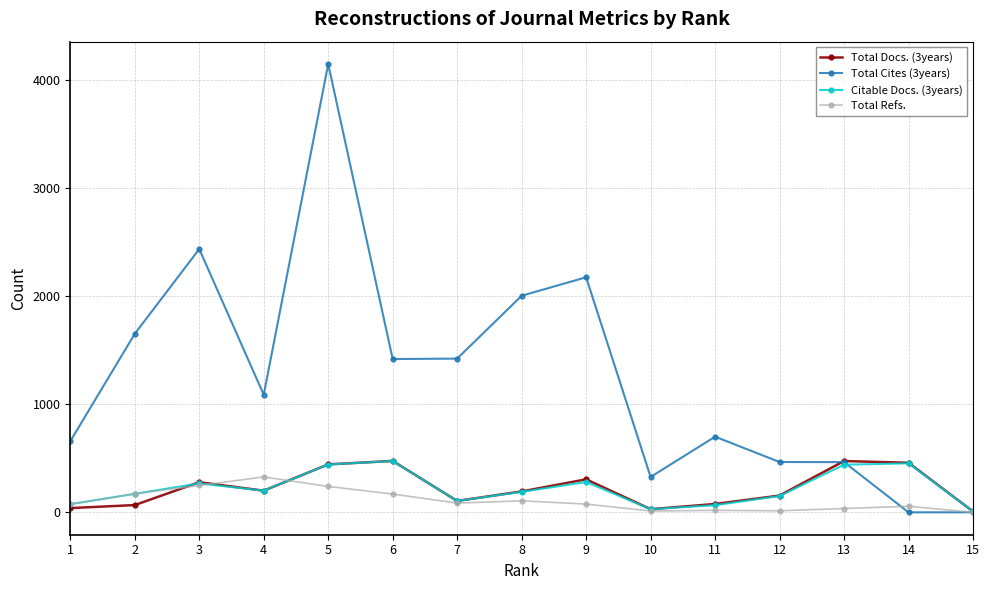

How many data points does each series have?

15